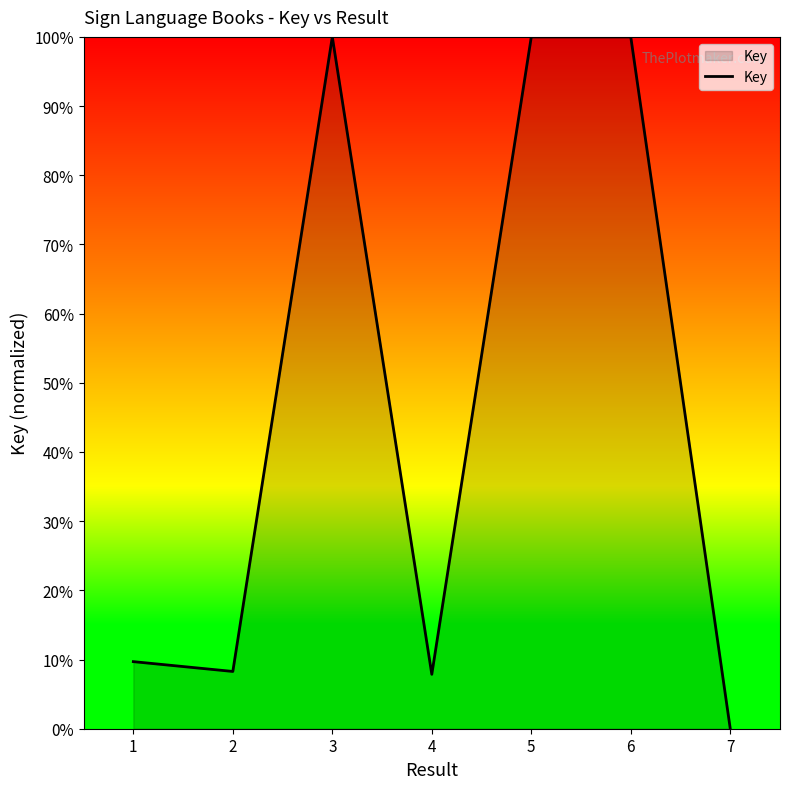

Reading left to right, extract all data points from this chart.

1=9.7	2=8.3	3=100.0	4=7.9	5=100.0	6=100.0	7=0.0